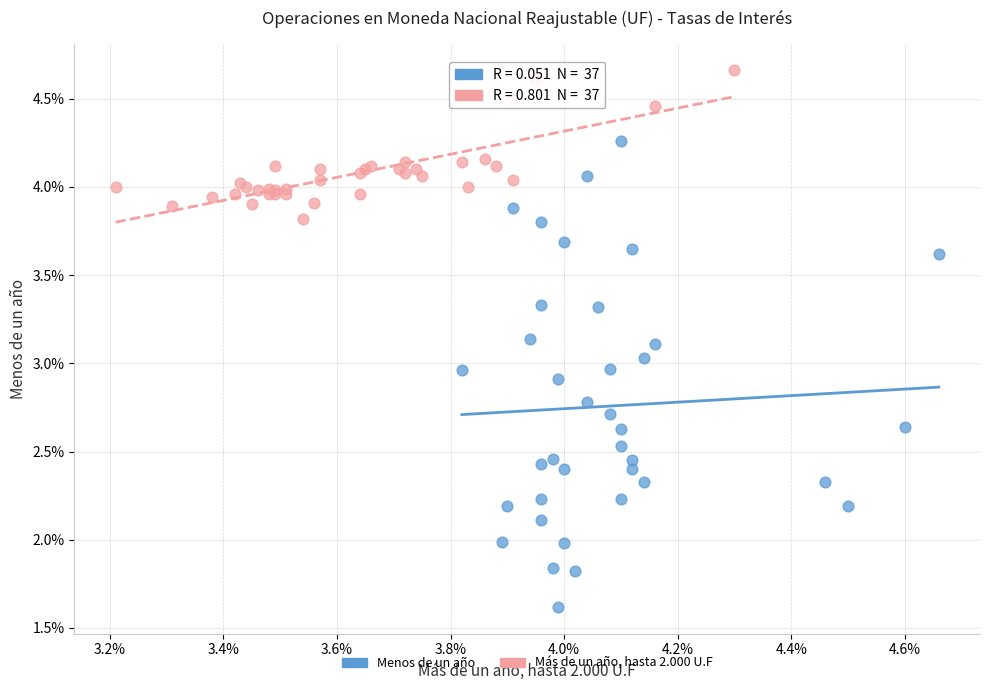

Which series reaches the maximum Y coordinate?

Más de un año, hasta 2.000 U.F